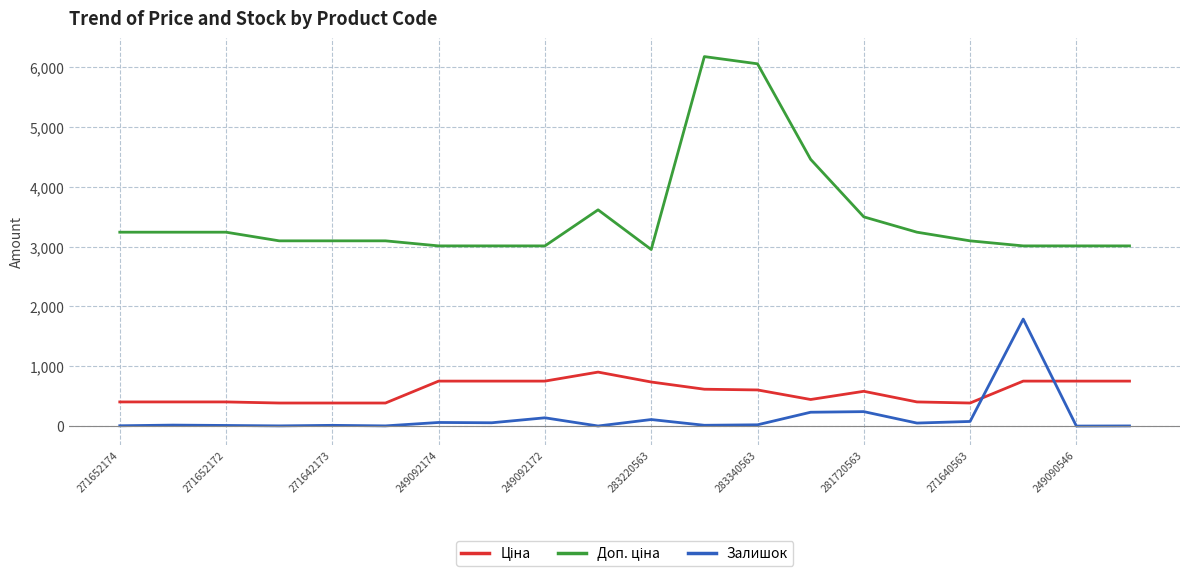

What is the highest value of the Залишок series?

1789.0